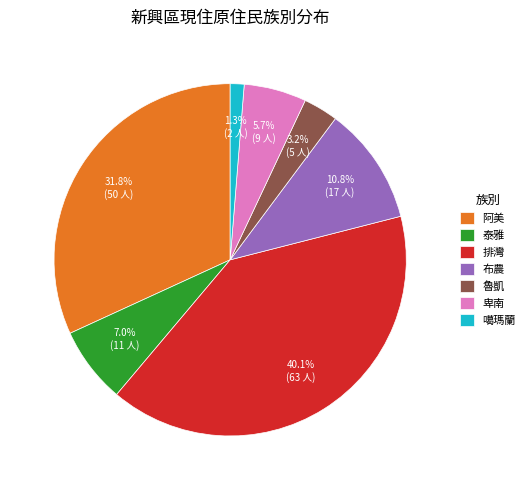

Rank the categories by value from highest to lowest.

排灣, 阿美, 布農, 泰雅, 卑南, 魯凱, 噶瑪蘭